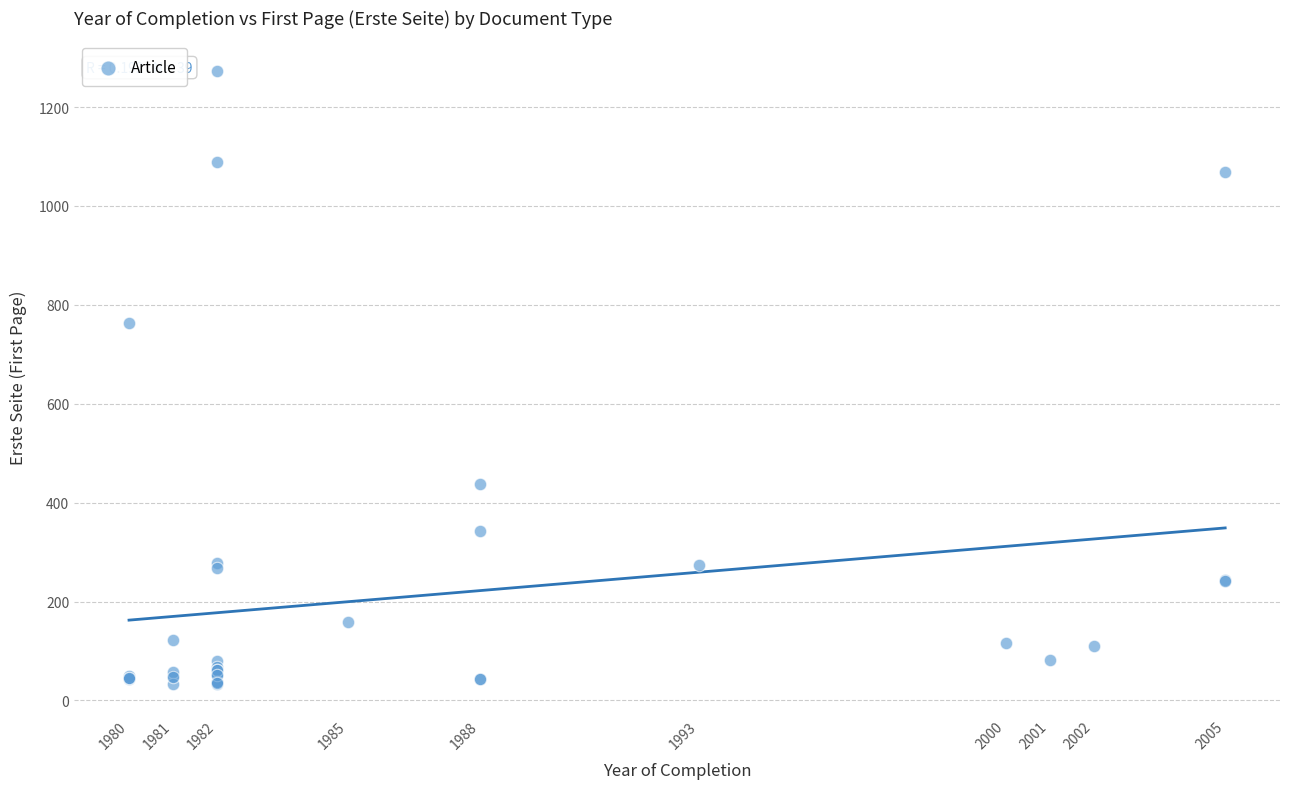

What Y value in the scatter plot is closest to 653?

764